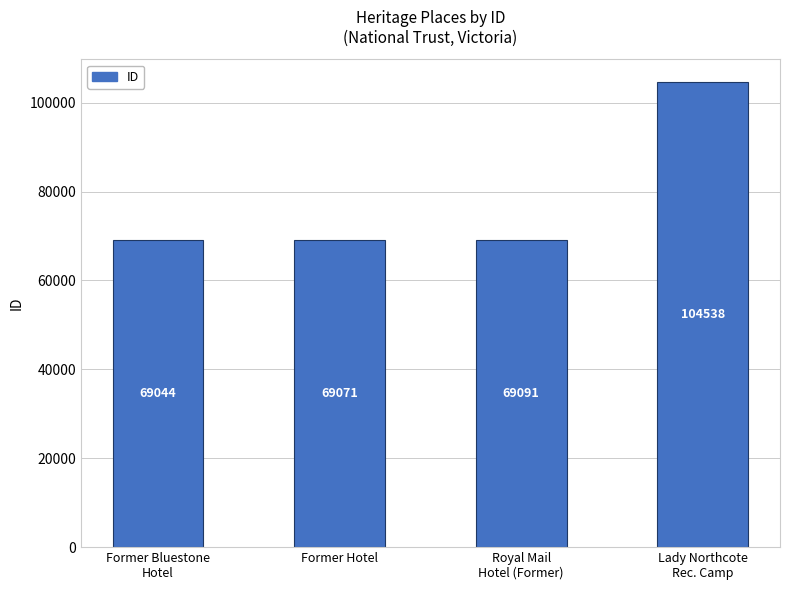

Does the chart contain any negative values?

No